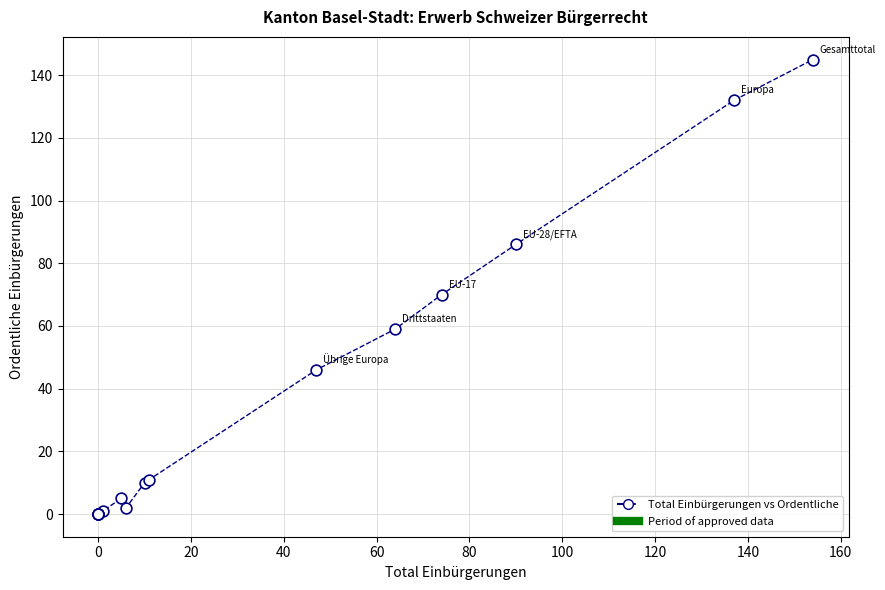

What Y value in the scatter plot is closest to 72?

70